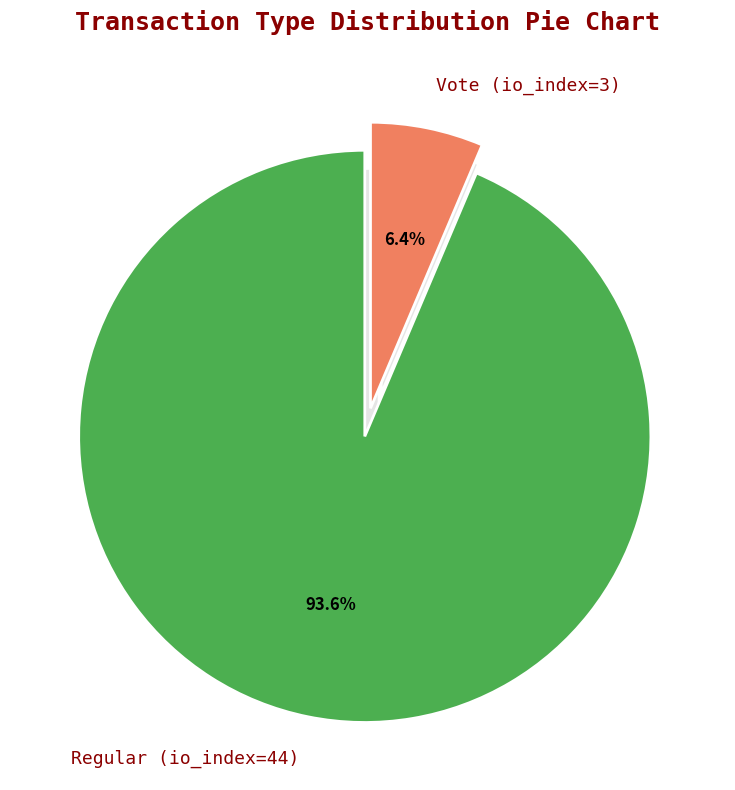

Do Vote (io_index=3) and Regular (io_index=44) together represent more than half of the pie?

Yes